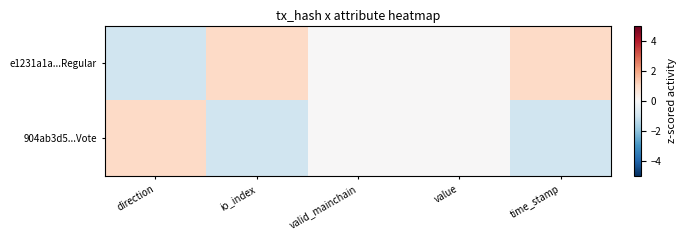

What is the difference between the highest and lowest values at direction?

2